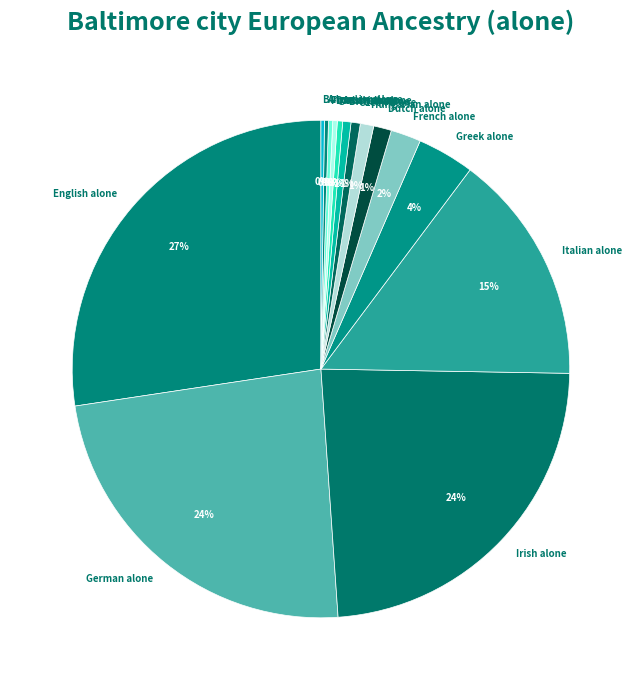

Approximately how many times larger is the value at Italian alone compared to Austrian alone?

43.5